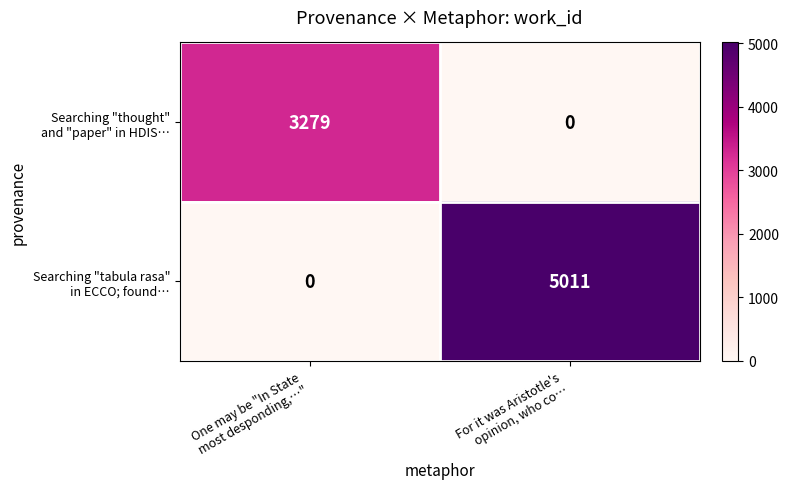

What is the maximum value shown in the chart?

5011